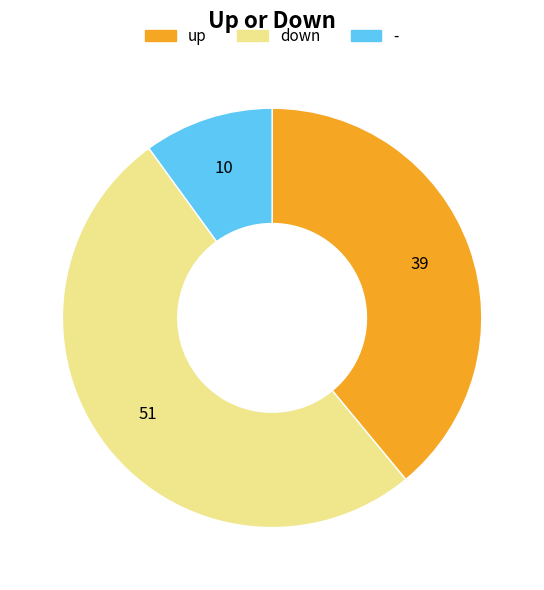

Which slice represents more than half of the pie?

down